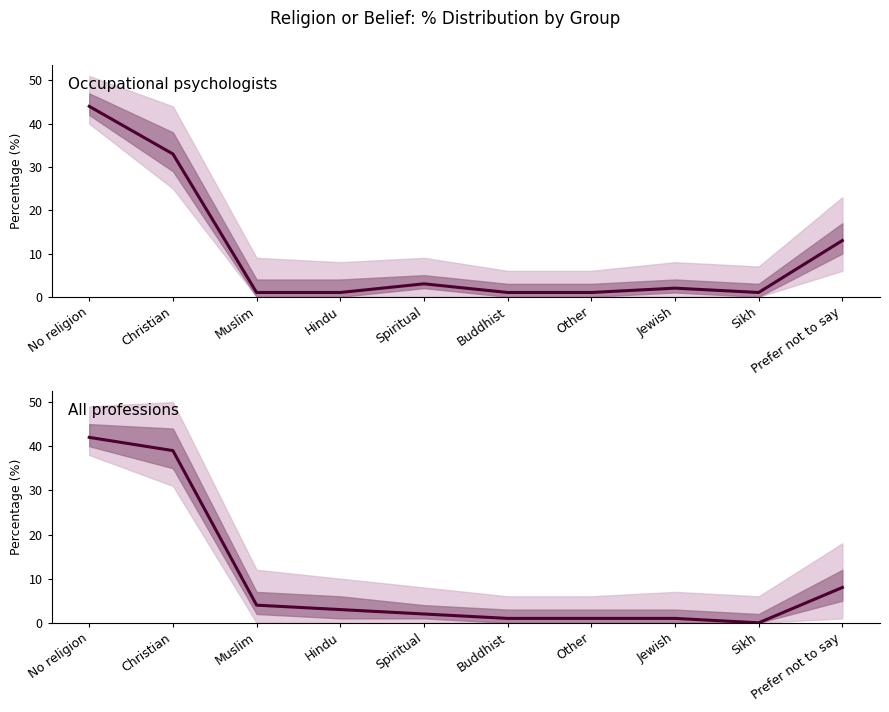

Between Other and Prefer not to say, which is larger?

Prefer not to say